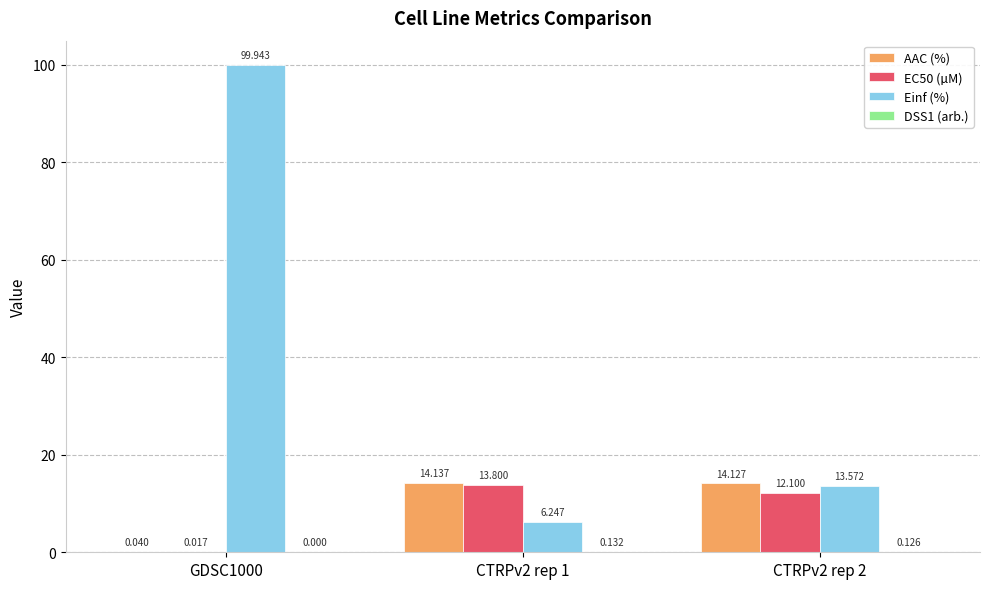

Which series changed the most between CTRPv2 rep 1 and CTRPv2 rep 2?

Einf (%)